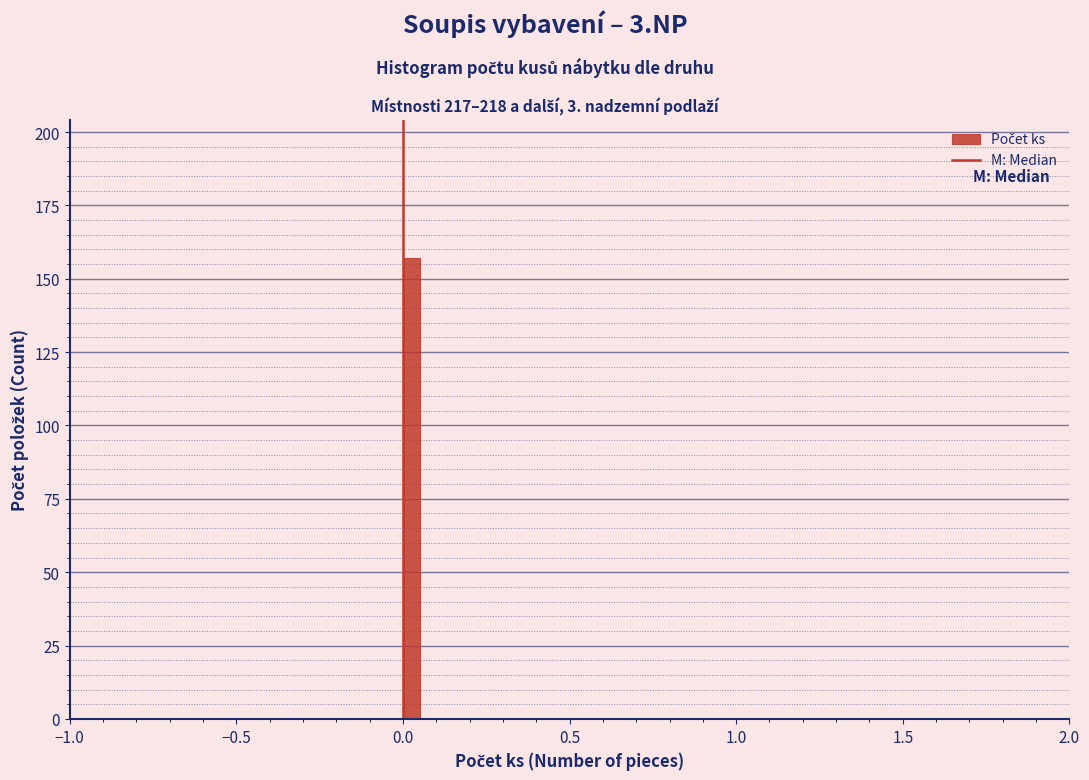

Around what value on the x-axis is the tallest bar? Give the approximate position of its centre, as read against the axis.

0.05